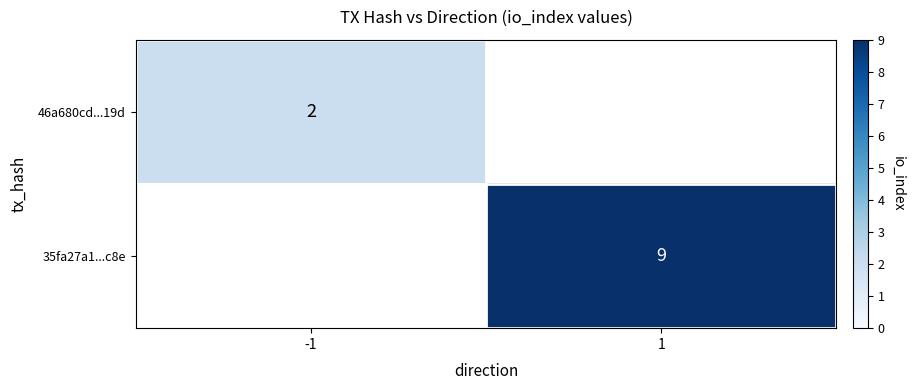

How many distinct data groups are displayed?

2